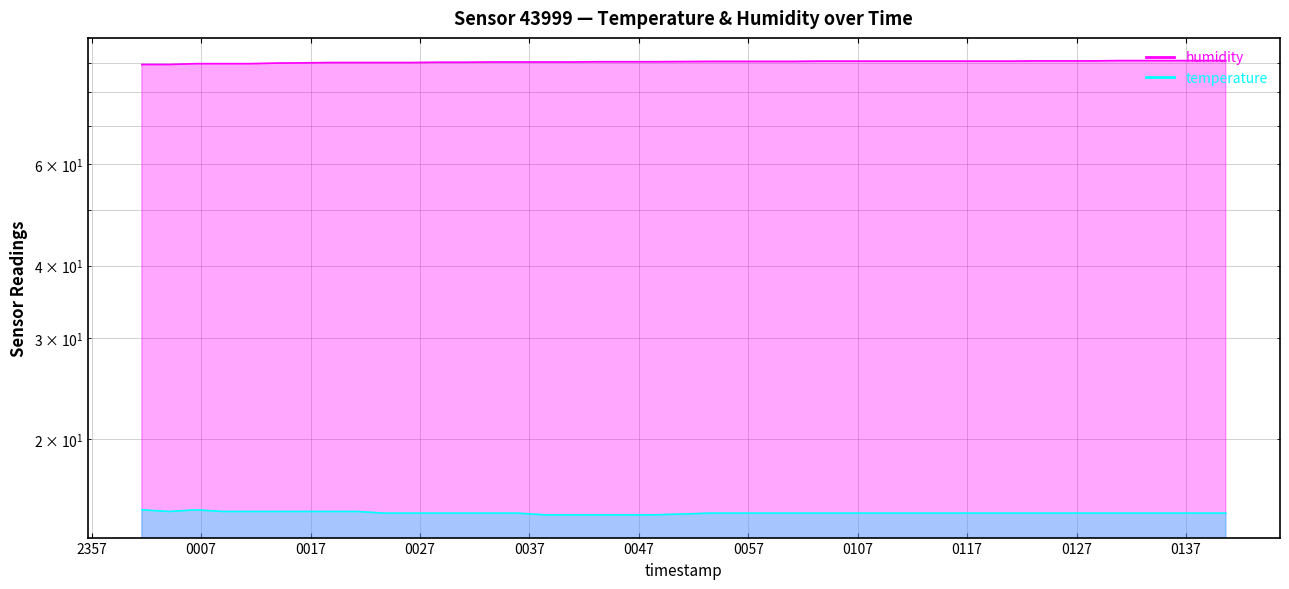

Which series has the largest total across all categories?

humidity